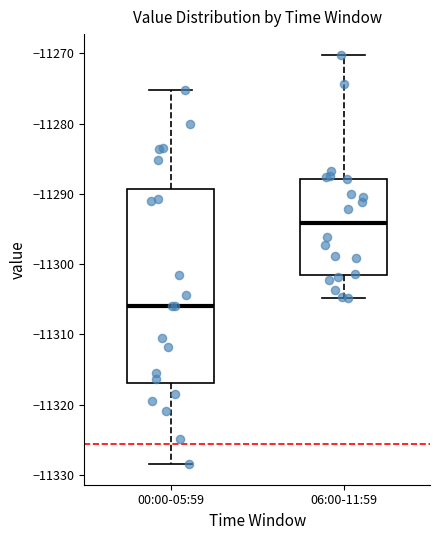

Which box's median line is the lowest?

00:00-05:59